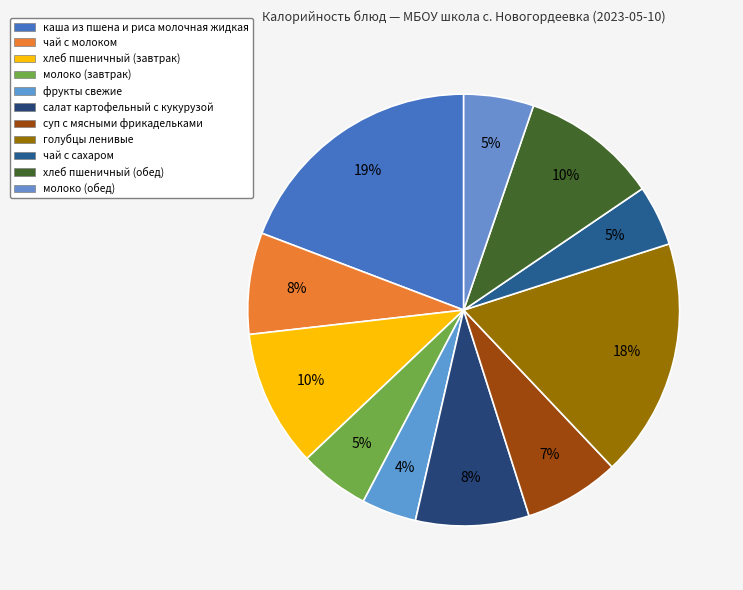

Rank the categories by value from lowest to highest.

фрукты свежие, чай с сахаром, молоко (завтрак), молоко (обед), суп с мясными фрикадельками, чай с молоком, салат картофельный с кукурузой, хлеб пшеничный (завтрак), хлеб пшеничный (обед), голубцы ленивые, каша из пшена и риса молочная жидкая